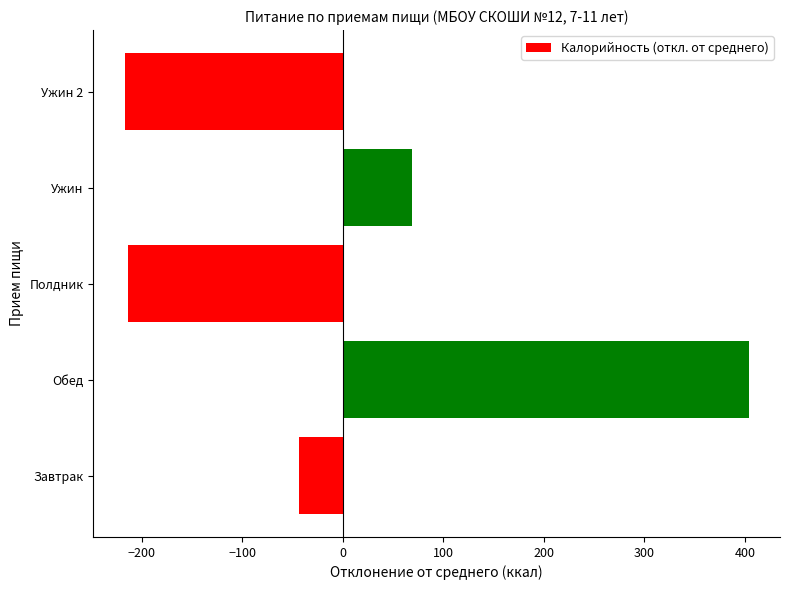

What is the difference between the second highest and second lowest values?

282.7